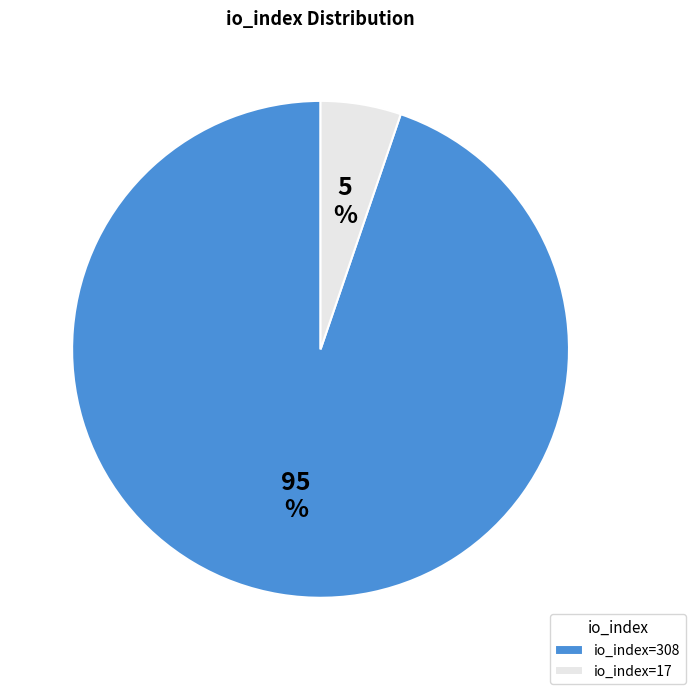

Which has a higher value, io_index=308 or io_index=17?

io_index=308